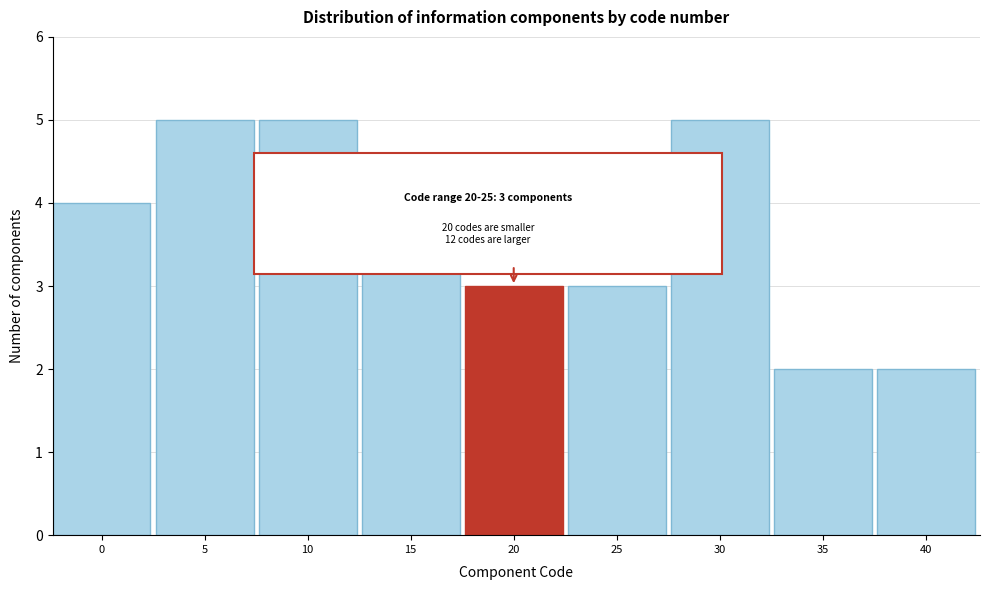

Reading left to right, what are all the values shown in this chart?

4	5	5	4	3	3	5	2	2